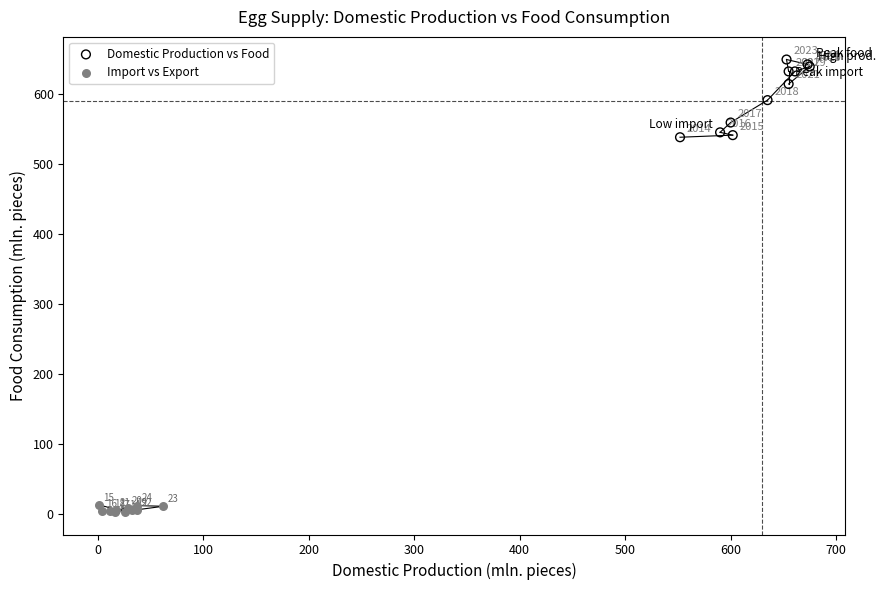

Which series reaches the minimum Y coordinate?

Import vs Export